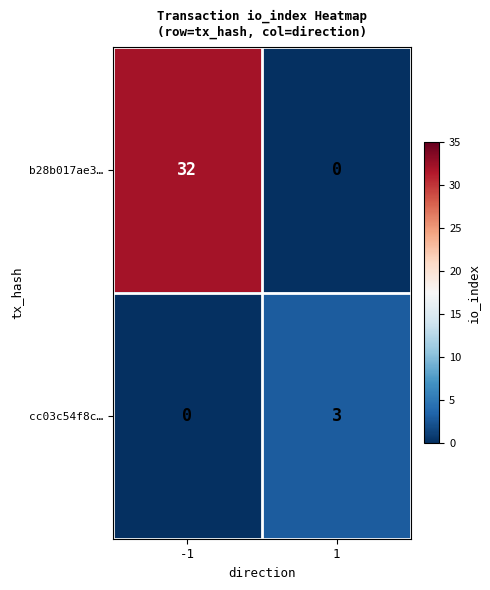

Which series has the largest range (max minus min)?

b28b017ae3…